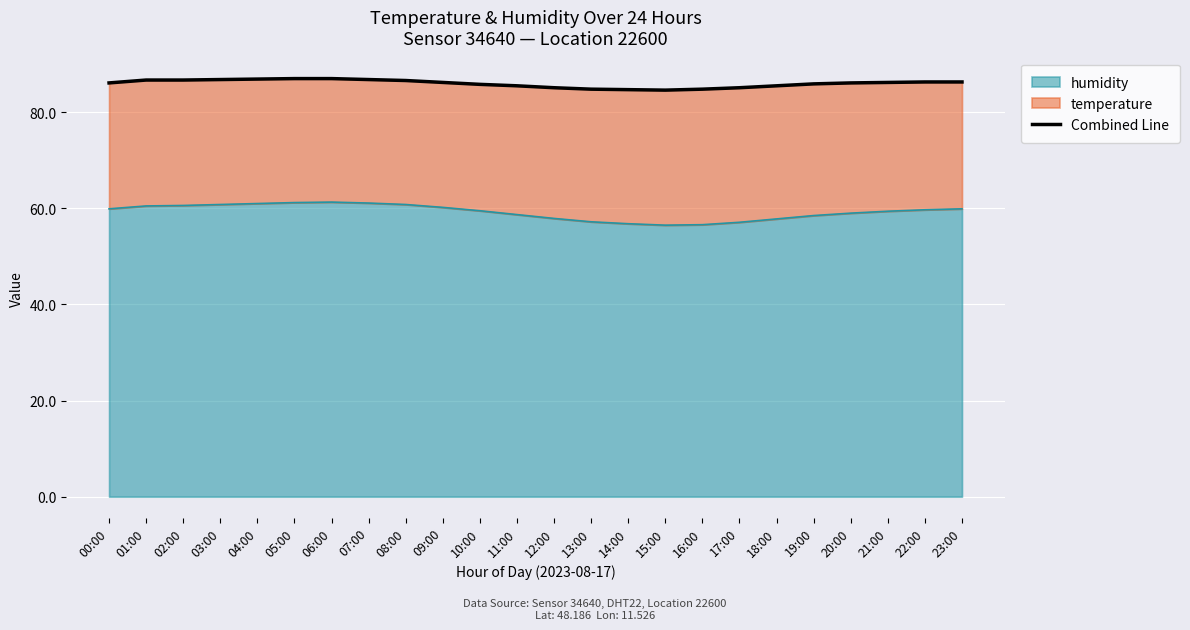

True or false: the data has more than 1 interior local peaks.

False